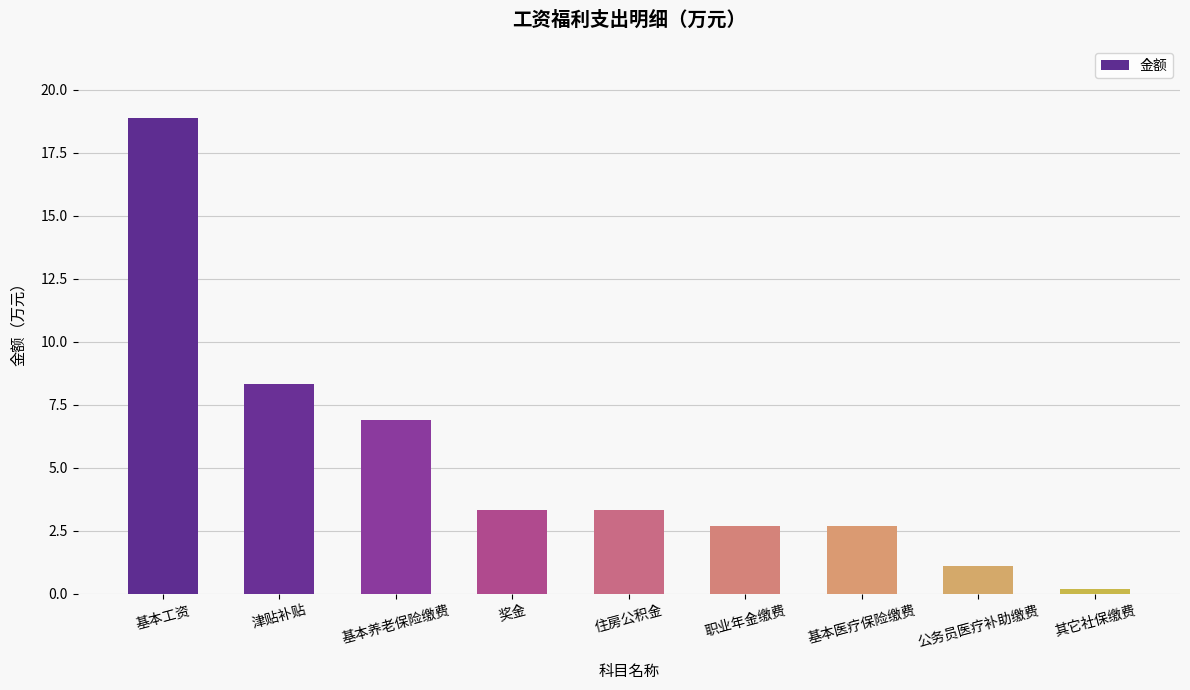

What is the label of the 9th bar from the left?

其它社保缴费